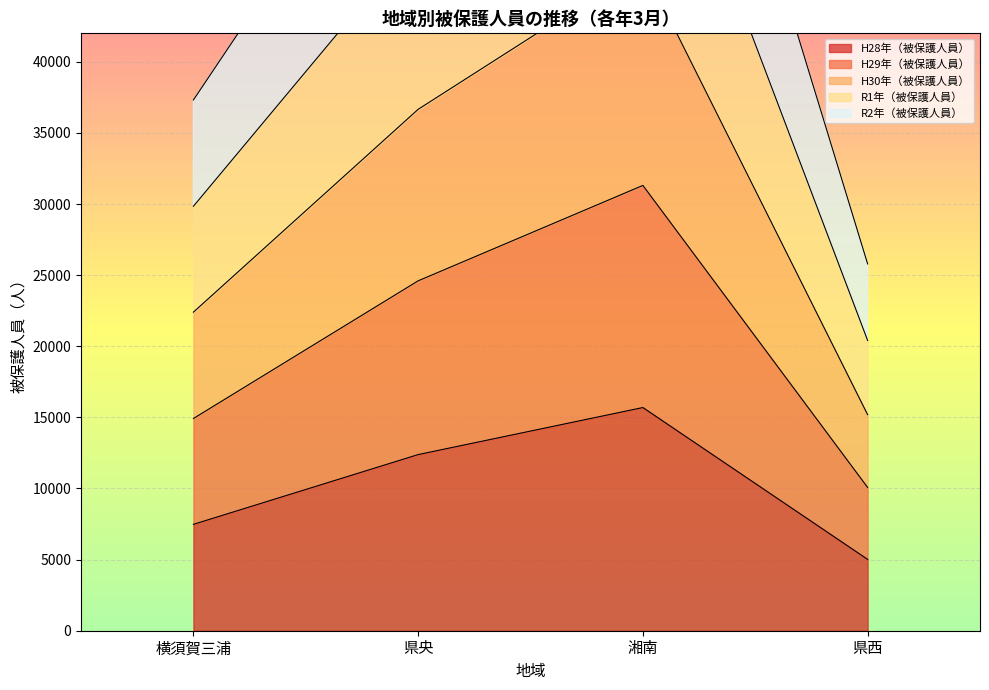

What is the sum of all H28年（被保護人員） values?

40569